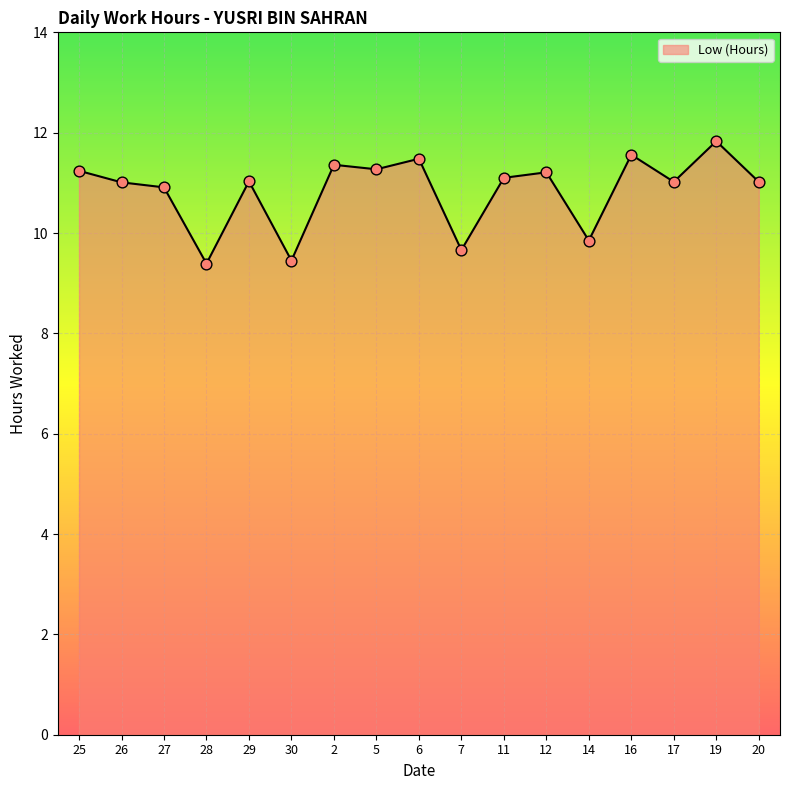

What is the ratio of the value at 19 to the value at 5?

1.0